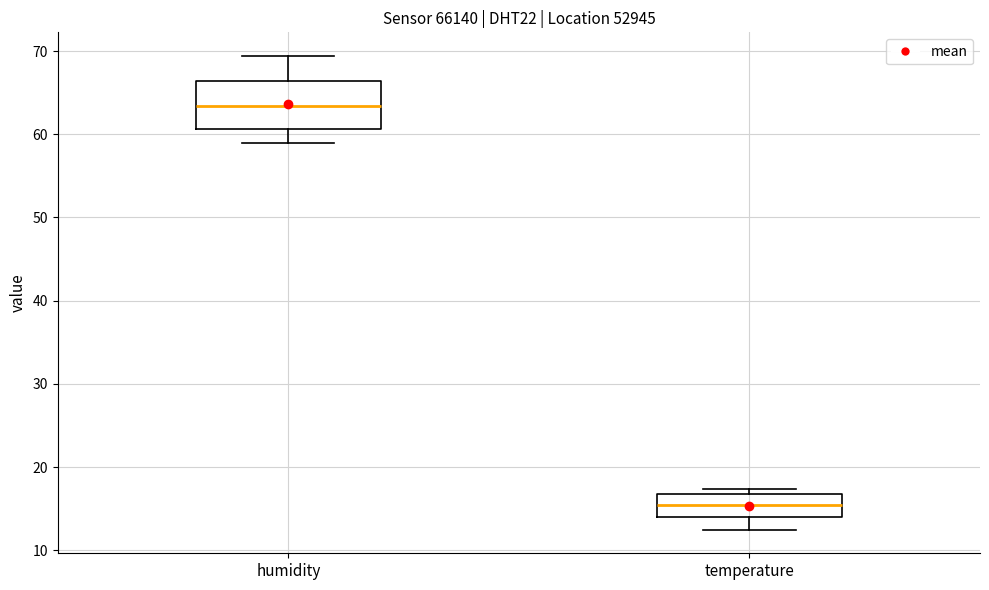

Which box's median line is the highest?

humidity